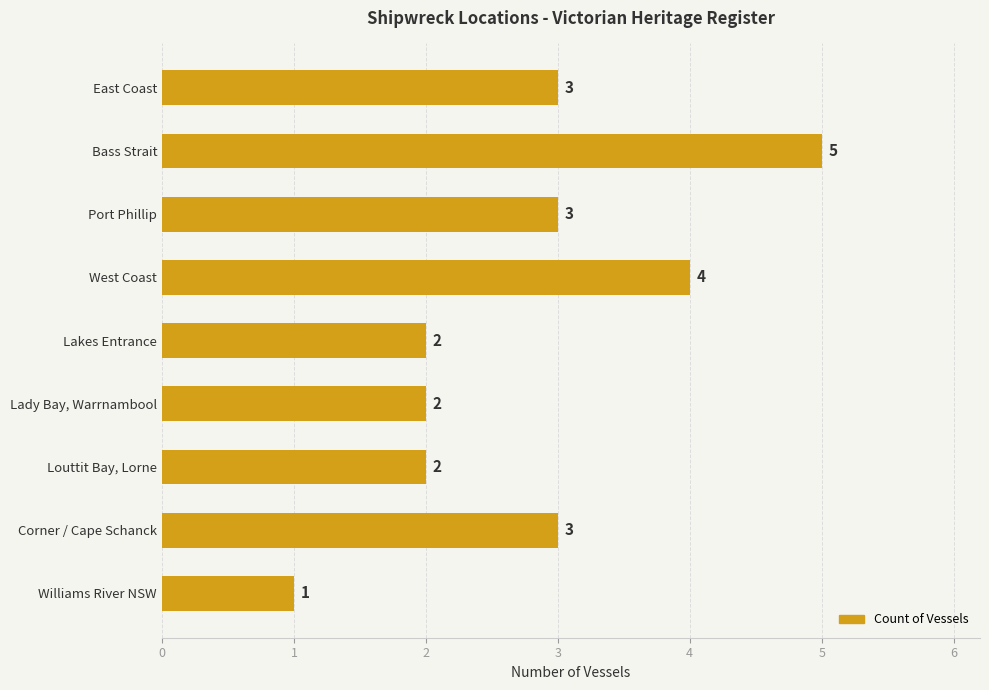

What is the change in value from Bass Strait to Williams River NSW?

-4